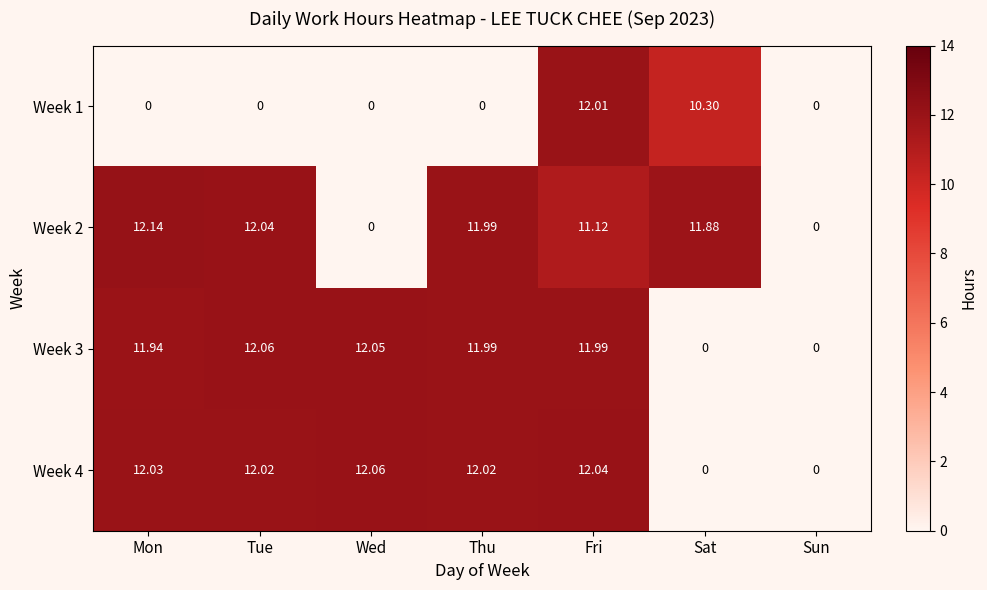

At which label is Week 2 closest to 6?

Fri